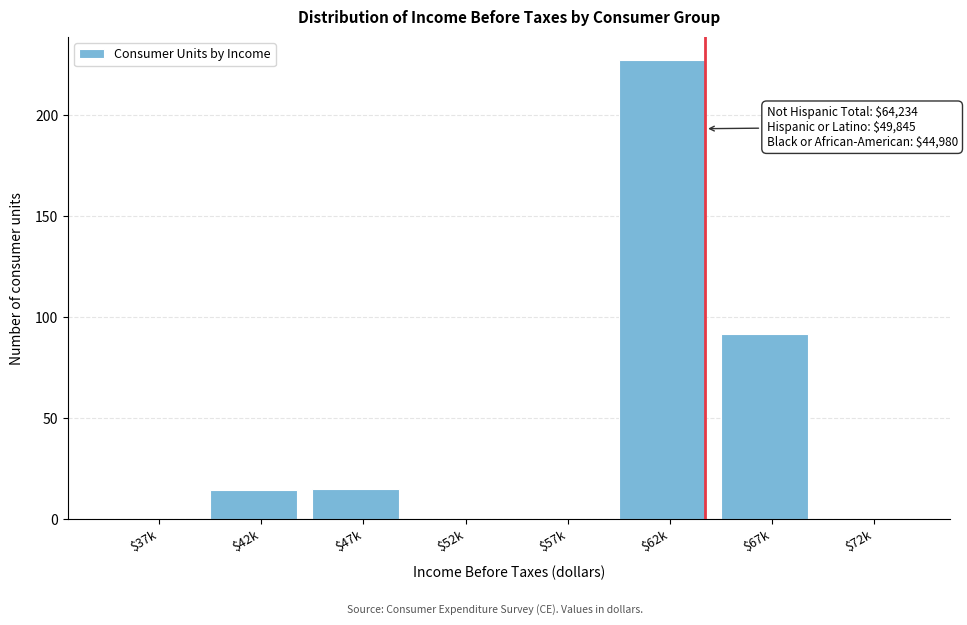

What is the greatest value displayed?

227.5